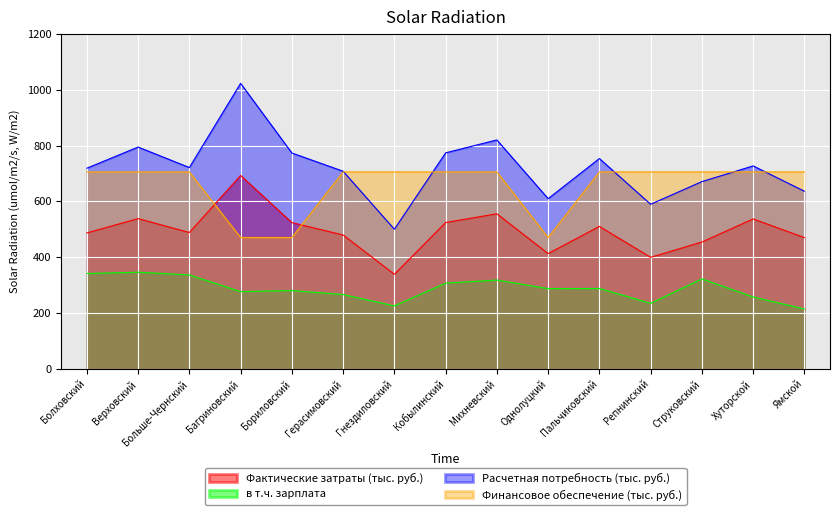

What is the value of the в т.ч. зарплата point at the 5th from the left?

280.2